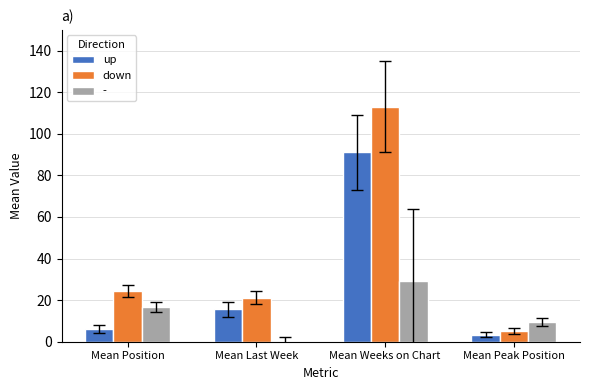

What is the maximum value shown in the chart?

113.1